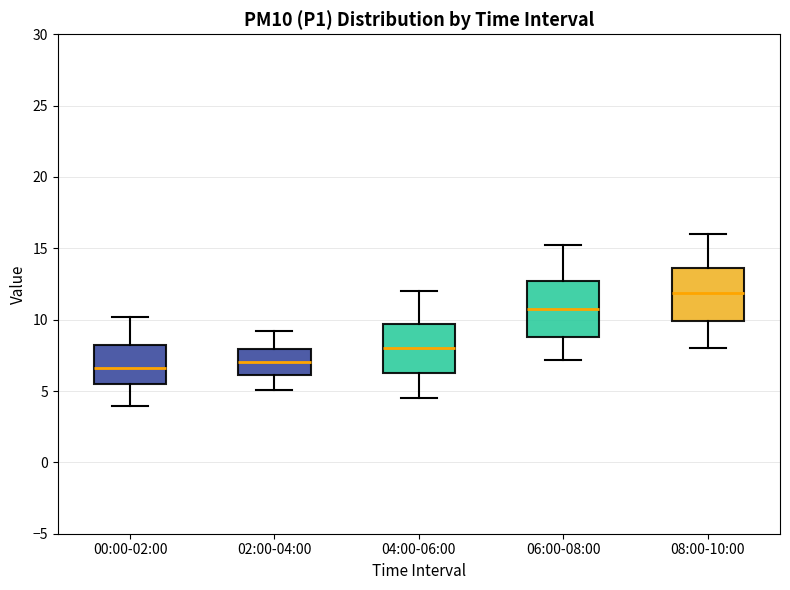

Reading left to right, transcribe this box plot: for each box, give where its median line is, the range the box spans, and where its two whiskers end, as read against the y-axis. The values are not printed on the chart, so give them approximately, as read against the axis.

00:00-02:00: median 6.5, box 5.5 to 8.0, whiskers 4.0 to 10.0
02:00-04:00: median 7.0, box 6.0 to 8.0, whiskers 5.0 to 9.0
04:00-06:00: median 8.0, box 6.5 to 9.5, whiskers 4.5 to 12.0
06:00-08:00: median 11.0, box 9.0 to 12.5, whiskers 7.0 to 15.0
08:00-10:00: median 12.0, box 10.0 to 13.5, whiskers 8.0 to 16.0